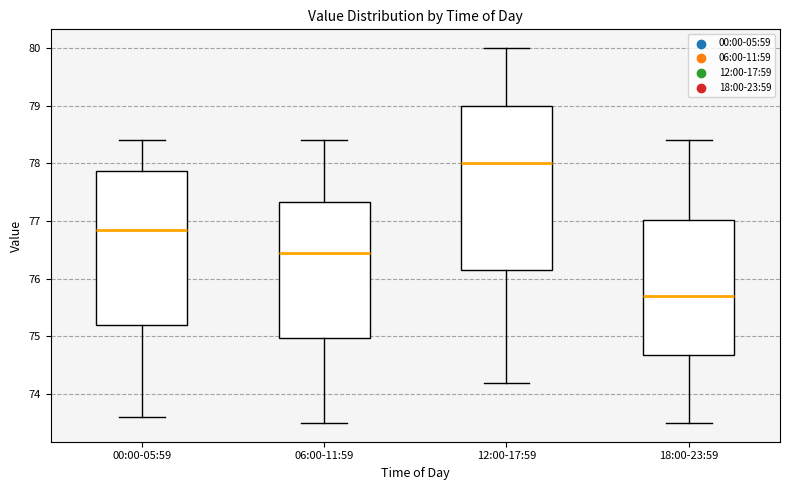

Where does the lower whisker of the box for 18:00-23:59 end on the y-axis? The values are not printed on the chart, so give them approximately, as read against the axis.

73.5